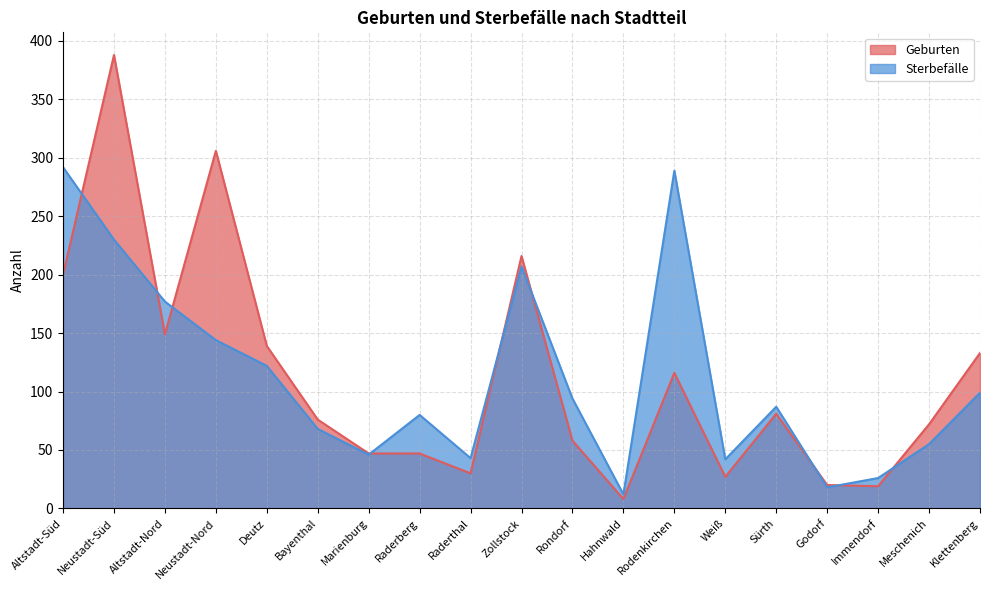

Where is the first local minimum for Sterbefälle?

Marienburg